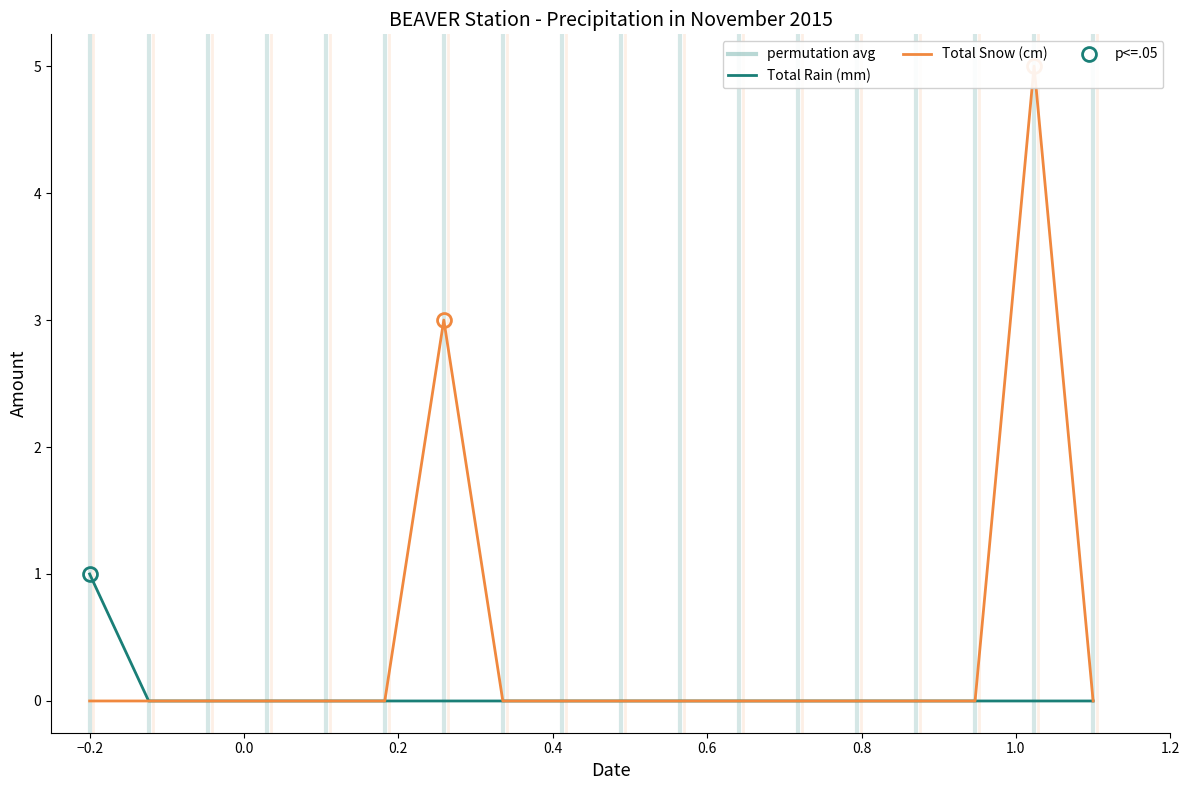

Rank the series by their maximum value, from lowest to highest.

Total Rain (mm), Total Snow (cm)